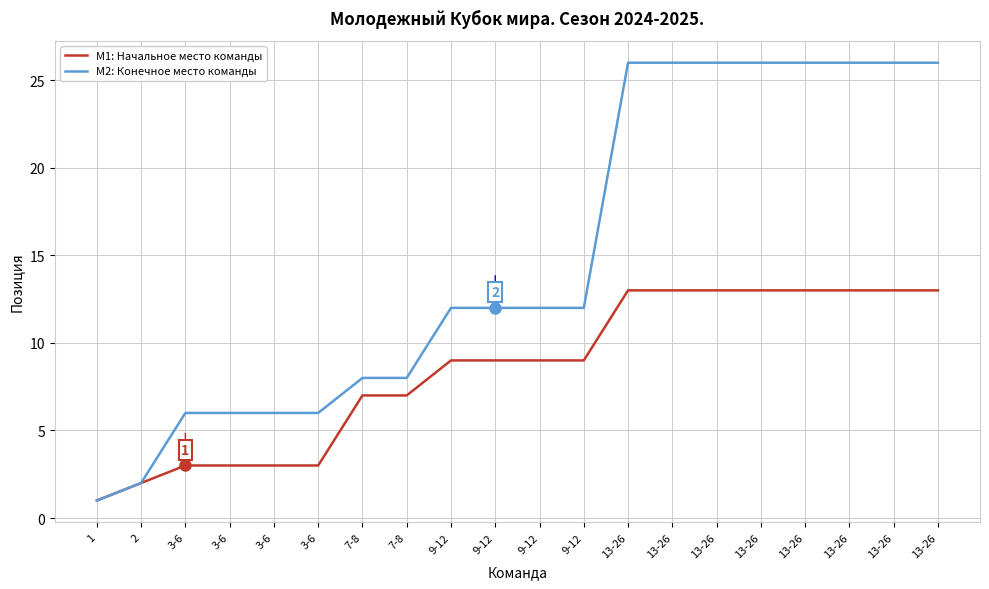

How many lines are shown in the chart?

2